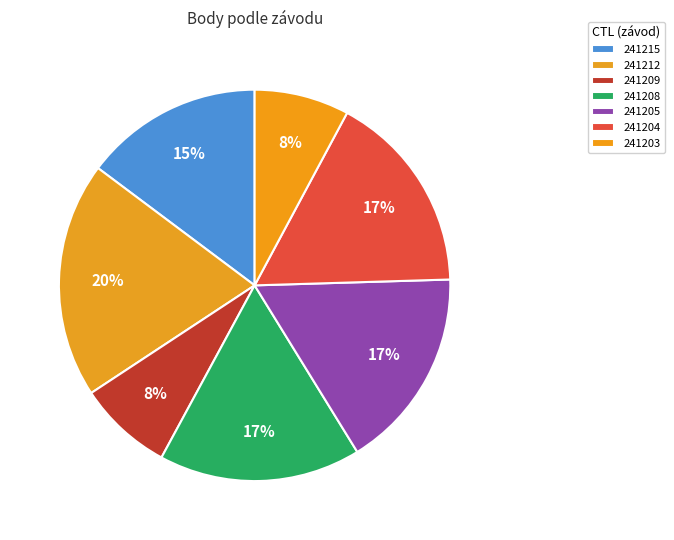

How many segments does this pie chart have?

7